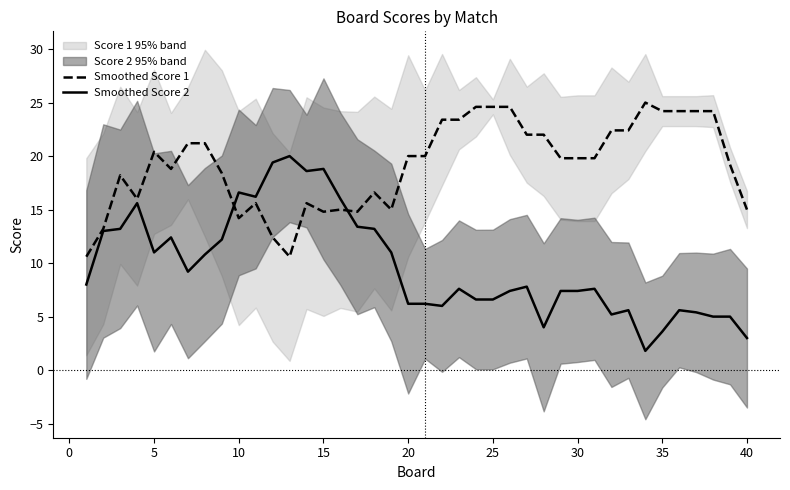

What is the smallest value displayed?

1.8